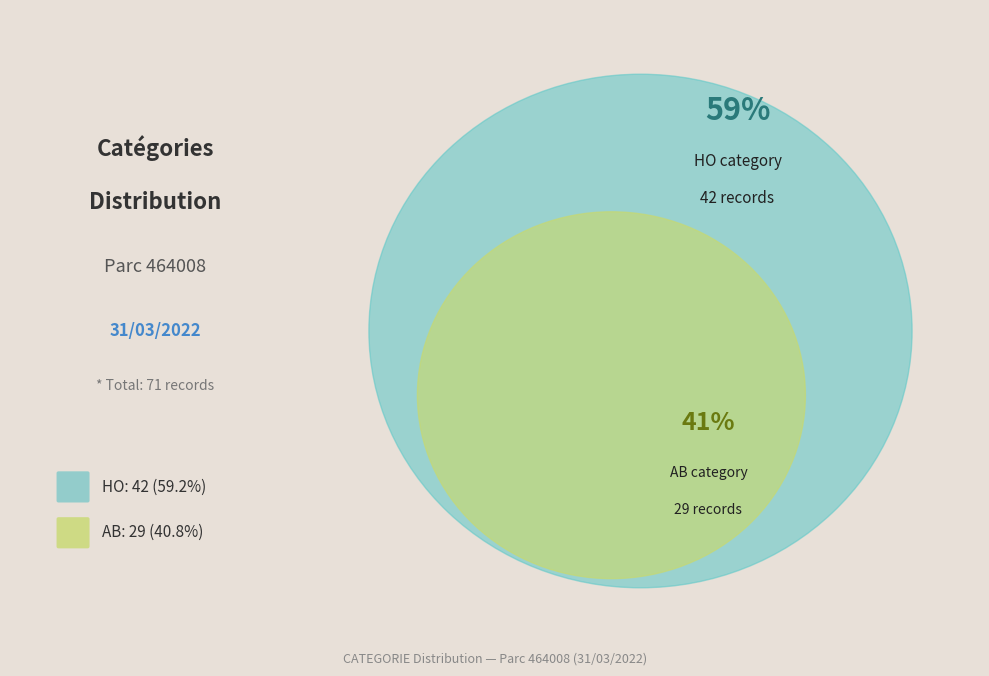

Rank the categories by value from highest to lowest.

HO, AB